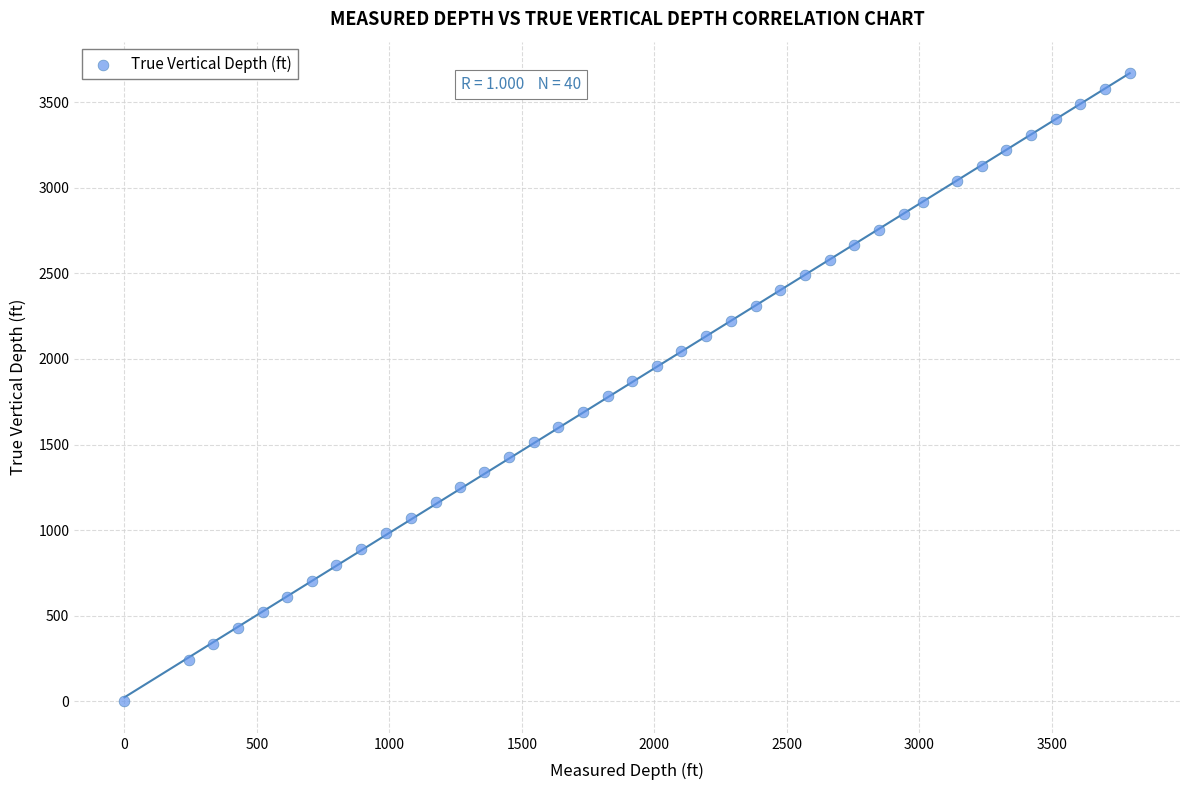

Count the number of points in this scatter plot.

40